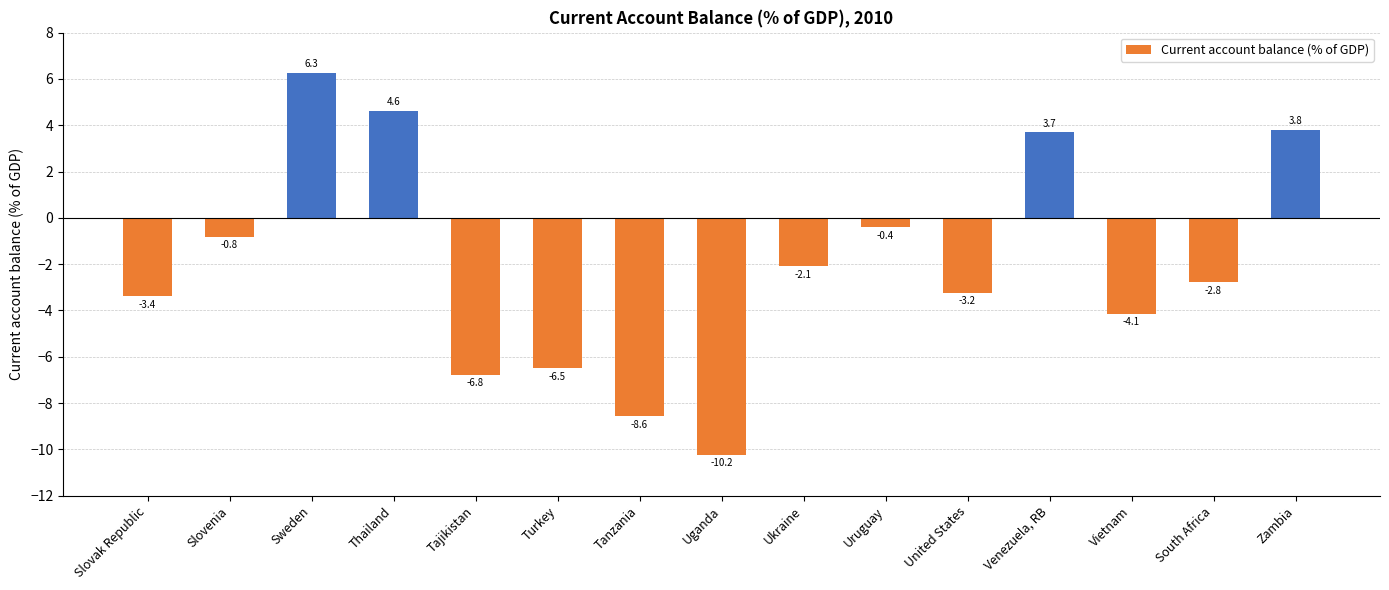

Reading left to right, transcribe all the data shown in this chart.

Slovak Republic=-3.4	Slovenia=-0.8	Sweden=6.3	Thailand=4.6	Tajikistan=-6.8	Turkey=-6.5	Tanzania=-8.6	Uganda=-10.2	Ukraine=-2.1	Uruguay=-0.4	United States=-3.2	Venezuela, RB=3.7	Vietnam=-4.1	South Africa=-2.8	Zambia=3.8